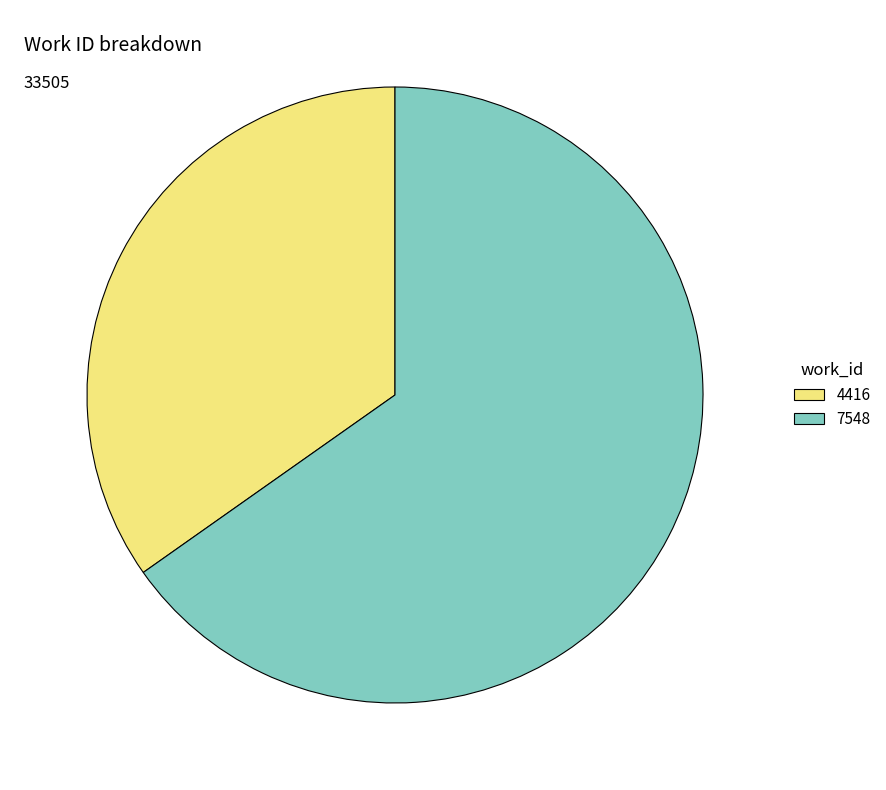

Count the number of slices in the pie.

2